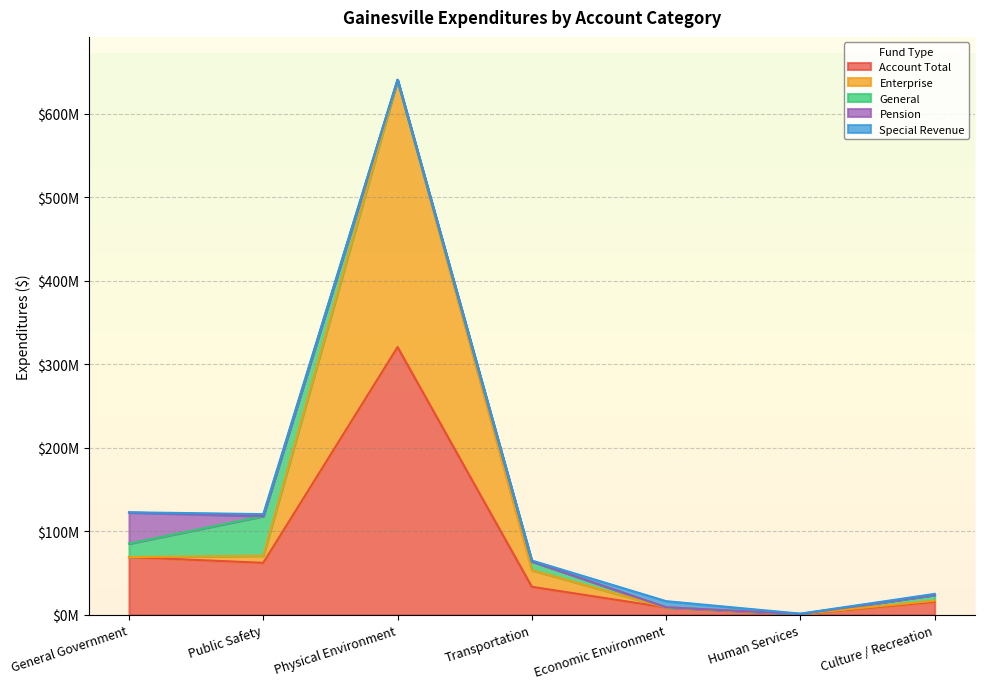

True or false: Account Total and Pension intersect in this chart.

False